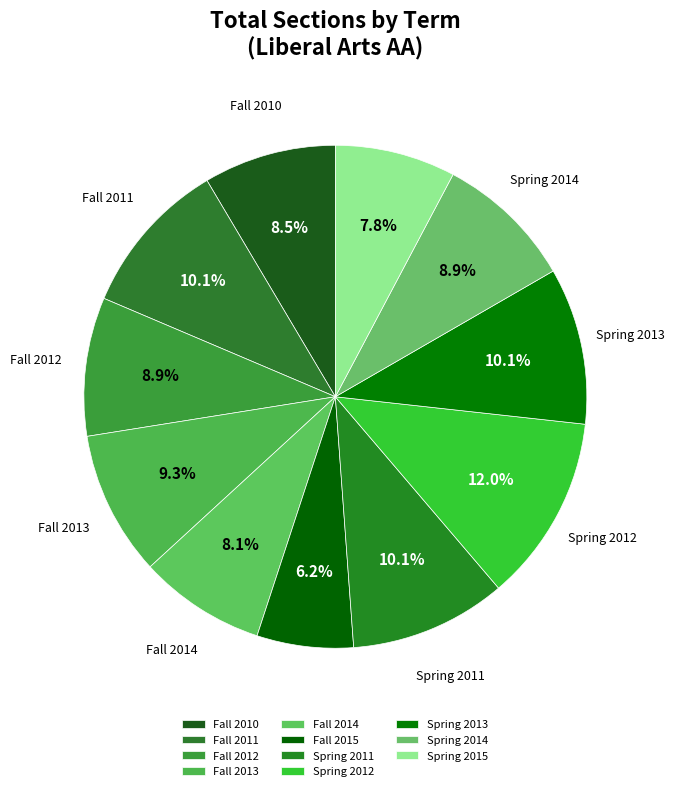

True or false: Fall 2011 accounts for 10% of the total.

True